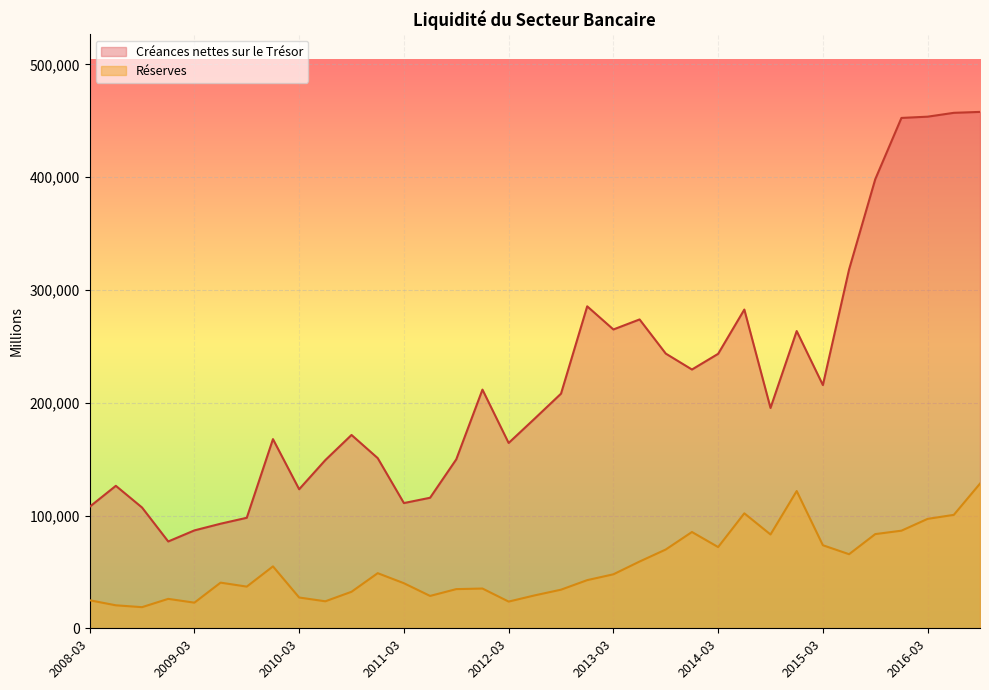

Between 2010-03 and 2009-12, which is larger?

2009-12